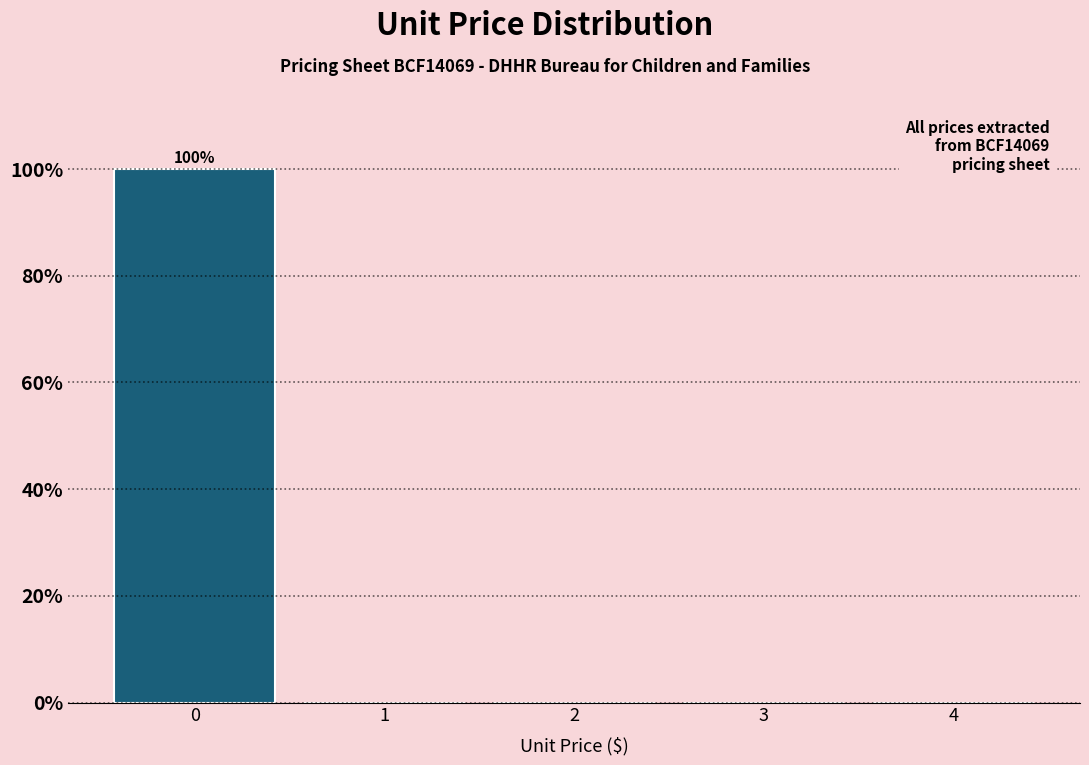

Which range on the x-axis has the tallest bar?

-0.5 to 0.5